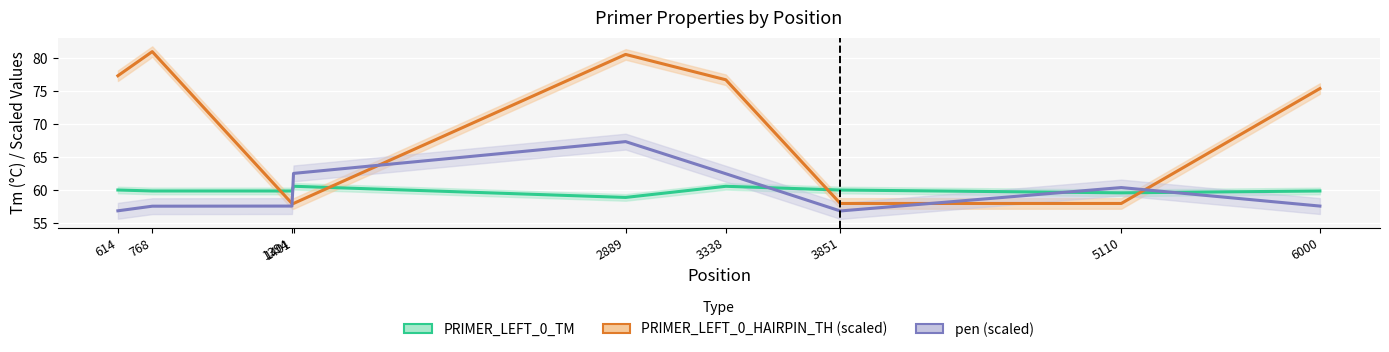

Reading left to right, extract all data points from this chart.

PRIMER_LEFT_0_TM: 60.0	59.9	59.9	60.6	58.9	60.6	60.0	59.6	59.9
PRIMER_LEFT_0_HAIRPIN_TH (scaled): 77.3	81.0	58.0	58.0	80.6	76.7	58.0	58.0	75.4
pen (scaled): 56.9	57.6	57.6	62.6	67.4	62.5	56.9	60.4	57.6